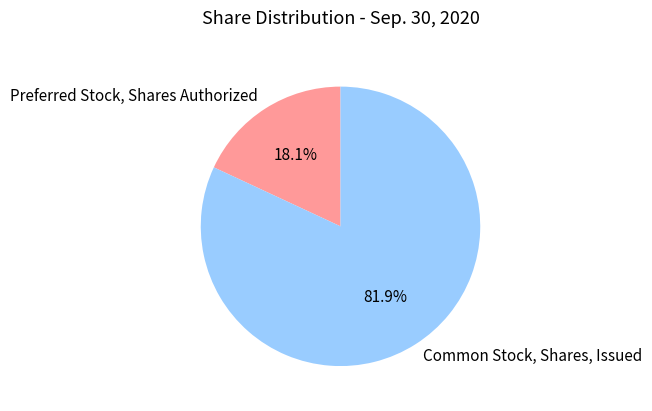

What is the ratio of the value at Common Stock, Shares, Issued to the value at Preferred Stock, Shares Authorized?

4.5